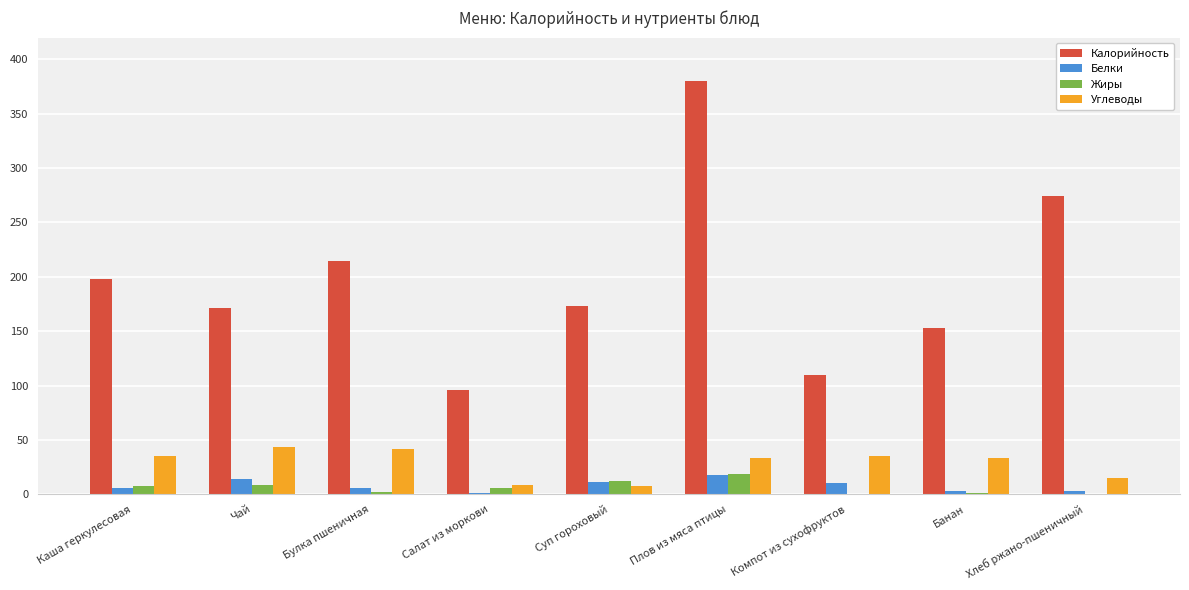

What is the approximate value of Углеводы at Компот из сухофруктов?

35.2